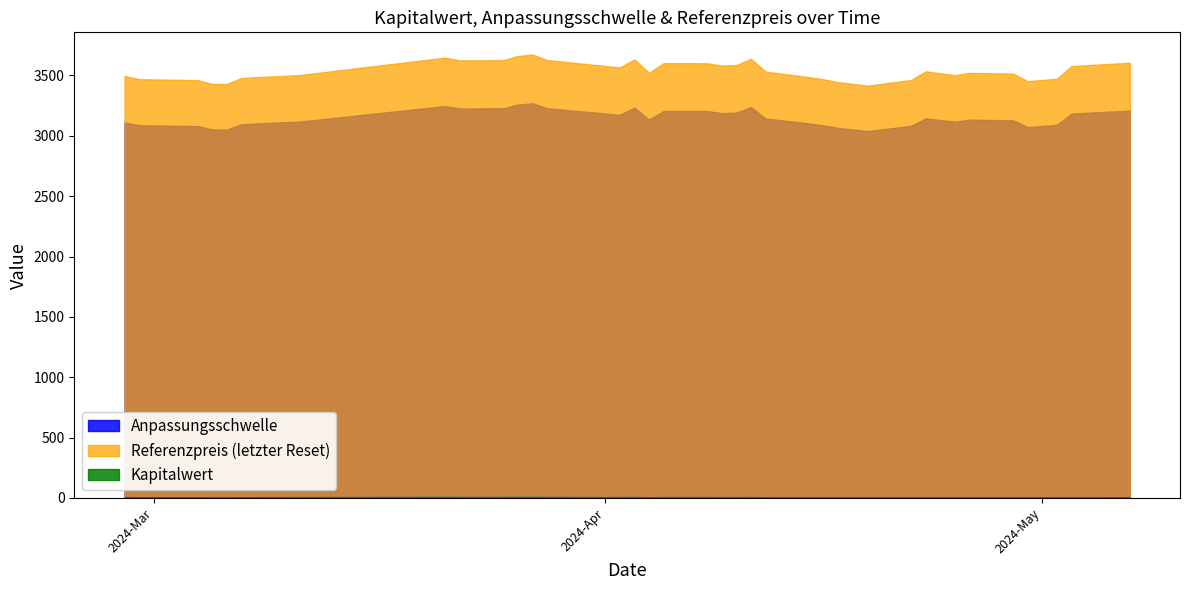

What is the highest value of the Referenzpreis (letzter Reset) series?

3673.5